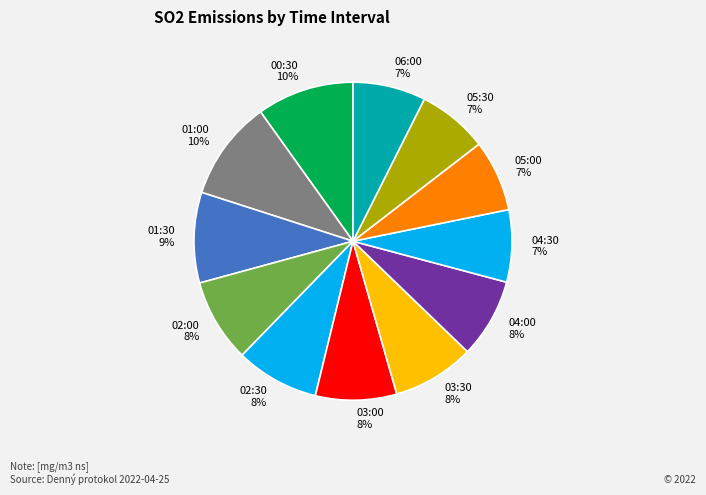

How many slices are in this pie chart?

12